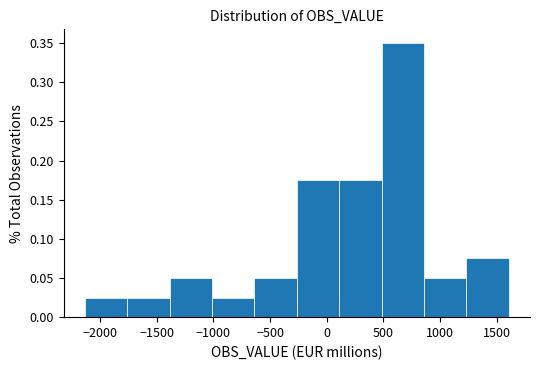

Which range on the x-axis has the tallest bar?

500 to 850